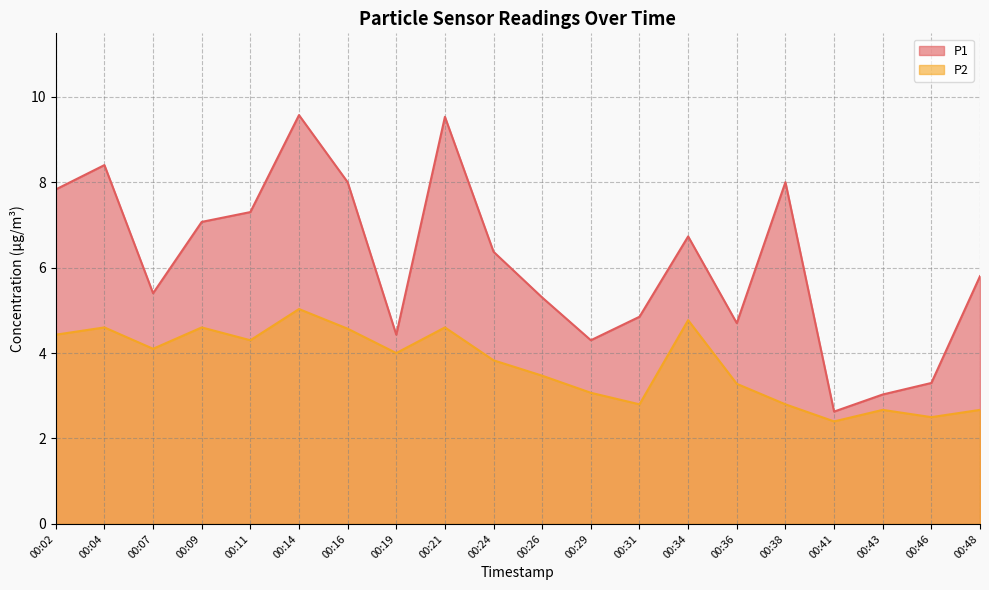

True or false: P2 has a value of 6.1 at 00:04.

False